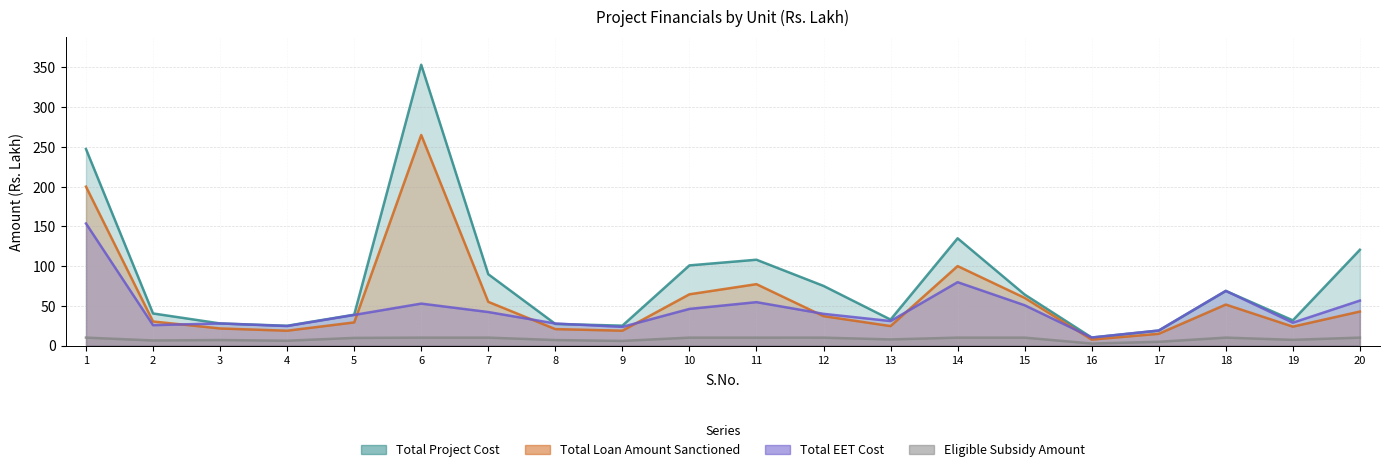

What is the difference between the highest and lowest values at 10?

90.9